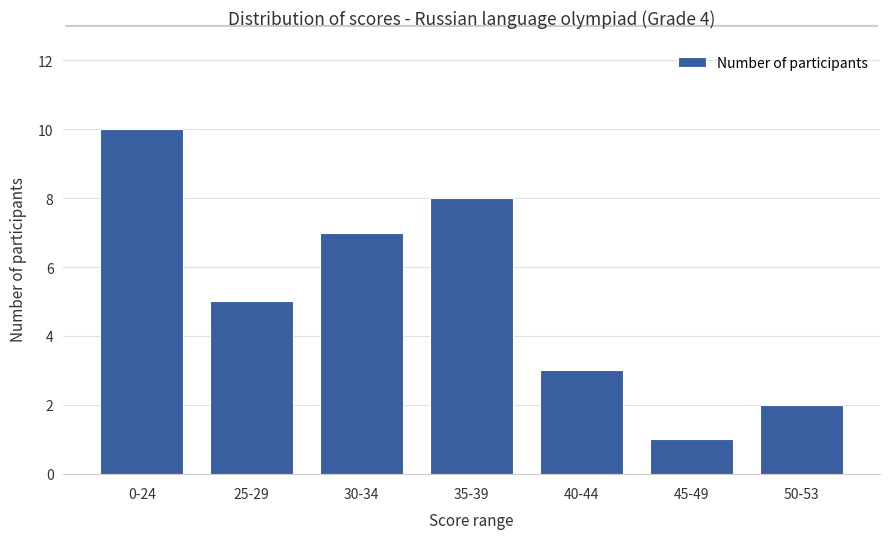

Reading left to right, extract all data points from this chart.

0-24=10	25-29=5	30-34=7	35-39=8	40-44=3	45-49=1	50-53=2